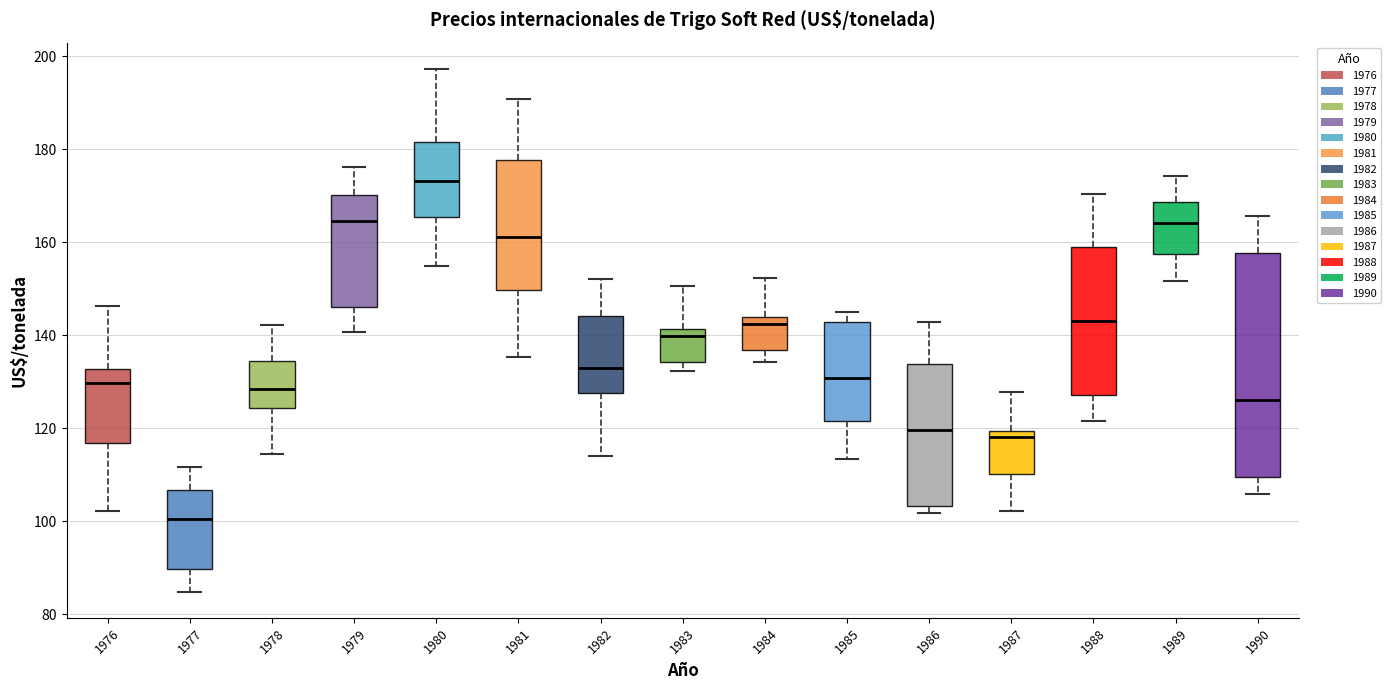

Reading left to right, read every box against the y-axis: the position of its median line, the range the box covers, and the ends of its whiskers. The values are not printed on the chart, so give them approximately, as read against the axis.

1976: median 130, box 116 to 132, whiskers 102 to 146
1977: median 100, box 90 to 106, whiskers 84 to 112
1978: median 128, box 124 to 134, whiskers 114 to 142
1979: median 164, box 146 to 170, whiskers 140 to 176
1980: median 174, box 166 to 182, whiskers 154 to 198
1981: median 162, box 150 to 178, whiskers 136 to 190
1982: median 134, box 128 to 144, whiskers 114 to 152
1983: median 140, box 134 to 142, whiskers 132 to 150
1984: median 142, box 136 to 144, whiskers 134 to 152
1985: median 130, box 122 to 142, whiskers 114 to 146
1986: median 120, box 104 to 134, whiskers 102 to 142
1987: median 118, box 110 to 120, whiskers 102 to 128
1988: median 144, box 128 to 158, whiskers 122 to 170
1989: median 164, box 158 to 168, whiskers 152 to 174
1990: median 126, box 110 to 158, whiskers 106 to 166